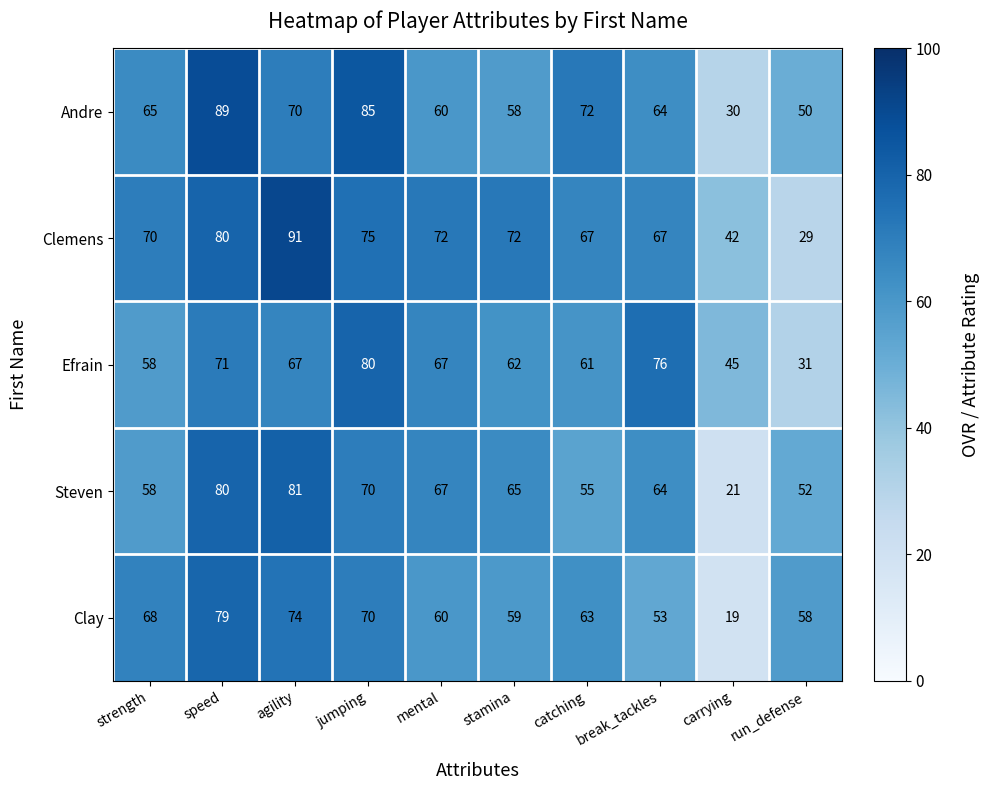

List the series in order of their peak value, highest first.

Clemens, Andre, Steven, Efrain, Clay